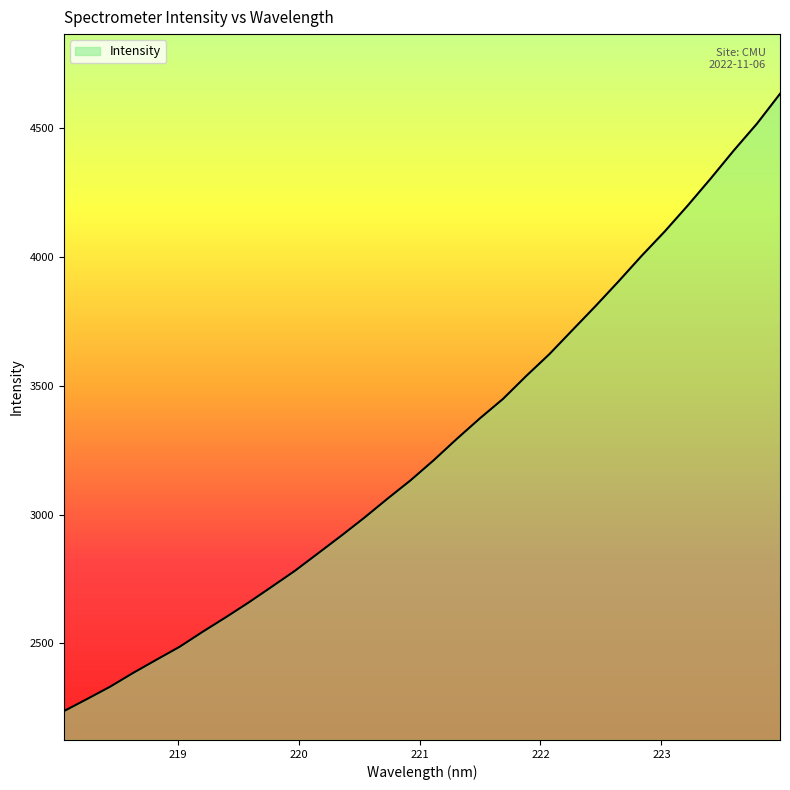

What is the difference between the maximum and minimum values?

2395.0